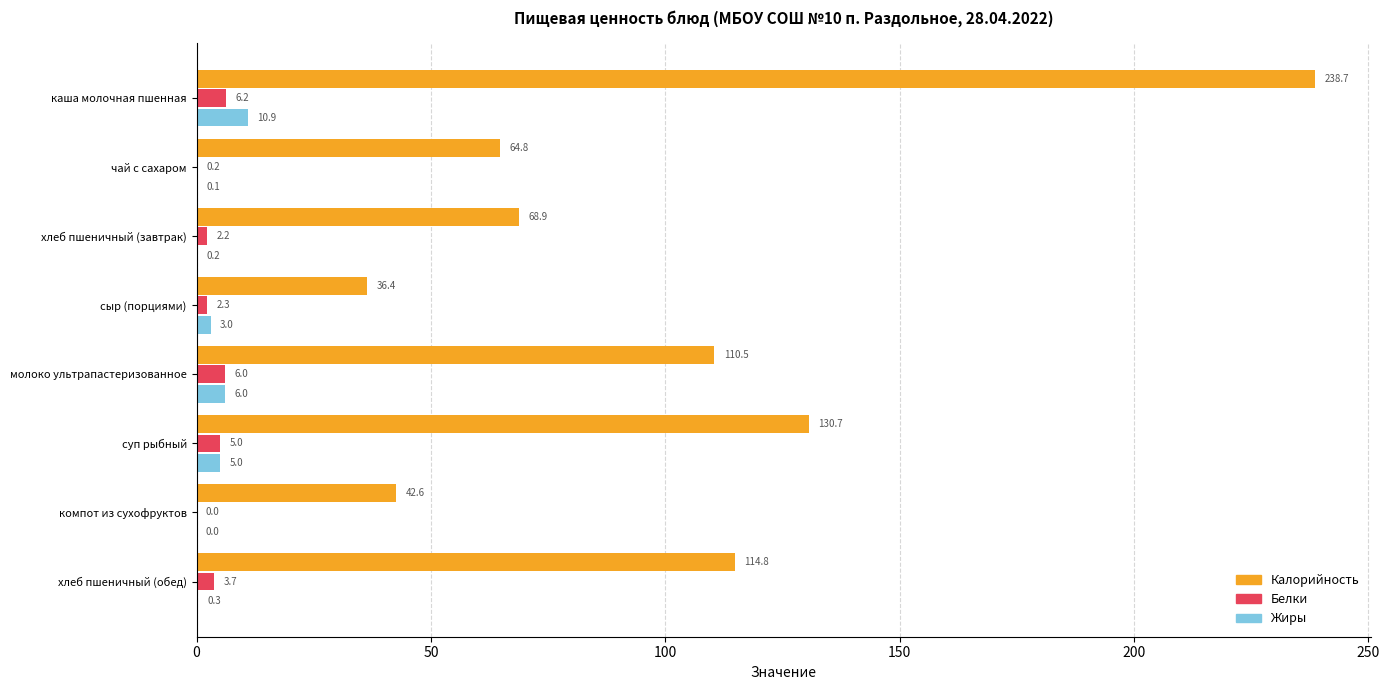

What are all the series names shown in the legend?

Калорийность, Белки, Жиры